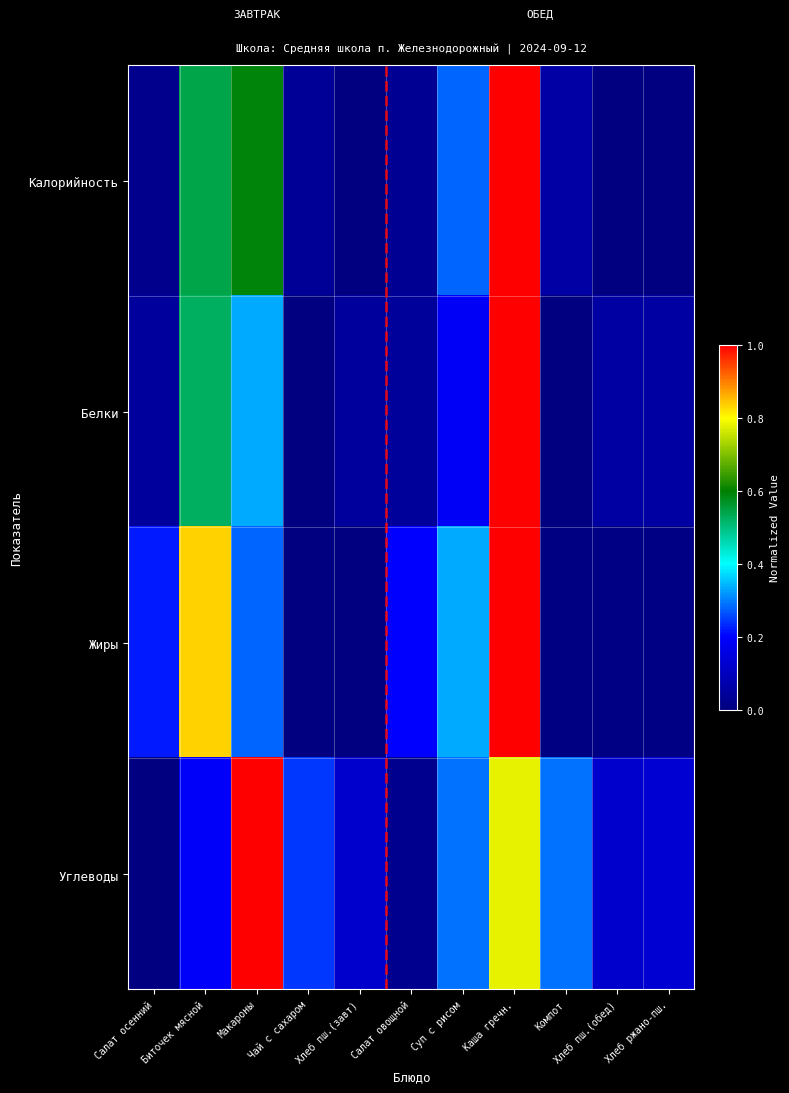

Reading left to right, transcribe all the data shown in this chart.

Калорийность: Салат осенний=0.0	Биточек мясной=0.5	Макароны=0.6	Чай с сахаром=0.0	Хлеб пш.(завт)=0.0	Салат овощной=0.0	Суп с рисом=0.3	Каша гречн.=1.0	Компот=0.1	Хлеб пш.(обед)=0.0	Хлеб ржано-пш.=0.0
Белки: Салат осенний=0.0	Биточек мясной=0.5	Макароны=0.3	Чай с сахаром=0.0	Хлеб пш.(завт)=0.0	Салат овощной=0.0	Суп с рисом=0.2	Каша гречн.=1.0	Компот=0.0	Хлеб пш.(обед)=0.1	Хлеб ржано-пш.=0.1
Жиры: Салат осенний=0.2	Биточек мясной=0.8	Макароны=0.3	Чай с сахаром=0.0	Хлеб пш.(завт)=0.0	Салат овощной=0.2	Суп с рисом=0.3	Каша гречн.=1.0	Компот=0.0	Хлеб пш.(обед)=0.0	Хлеб ржано-пш.=0.0
Углеводы: Салат осенний=0.0	Биточек мясной=0.2	Макароны=1.0	Чай с сахаром=0.2	Хлеб пш.(завт)=0.1	Салат овощной=0.0	Суп с рисом=0.3	Каша гречн.=0.8	Компот=0.3	Хлеб пш.(обед)=0.1	Хлеб ржано-пш.=0.1